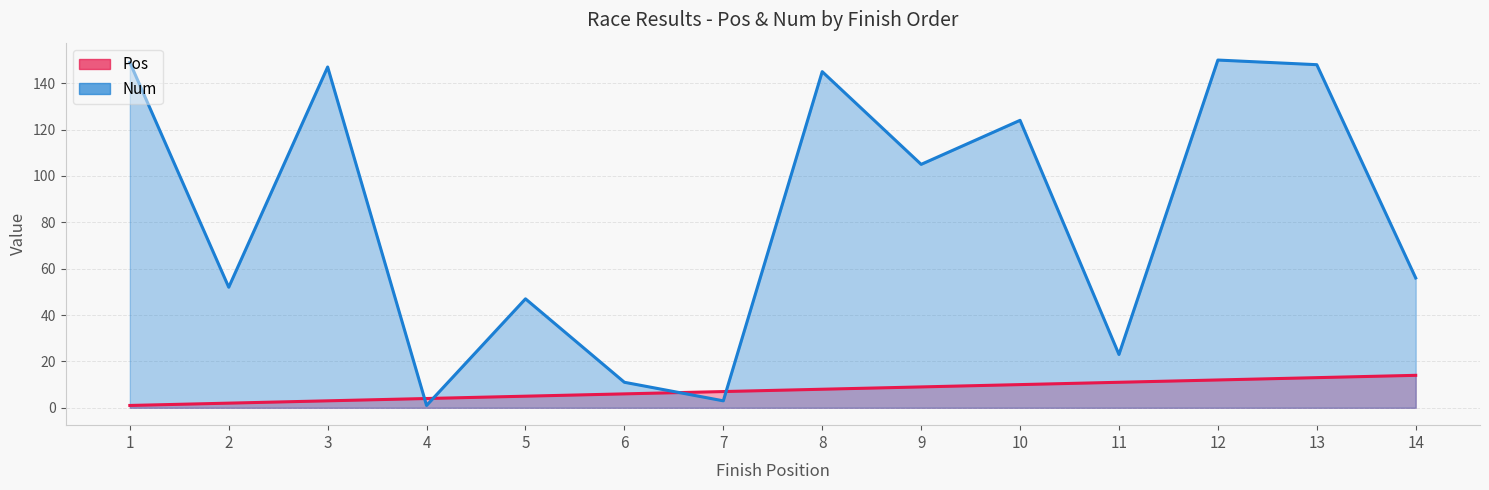

What are all the series names shown in the legend?

Pos, Num